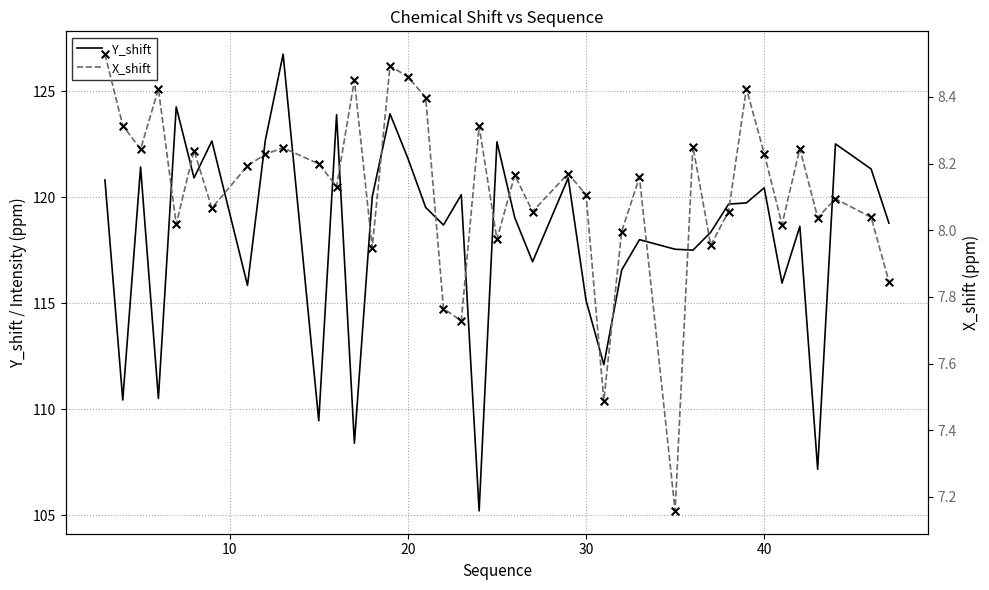

Which series has the largest total across all categories?

Y_shift